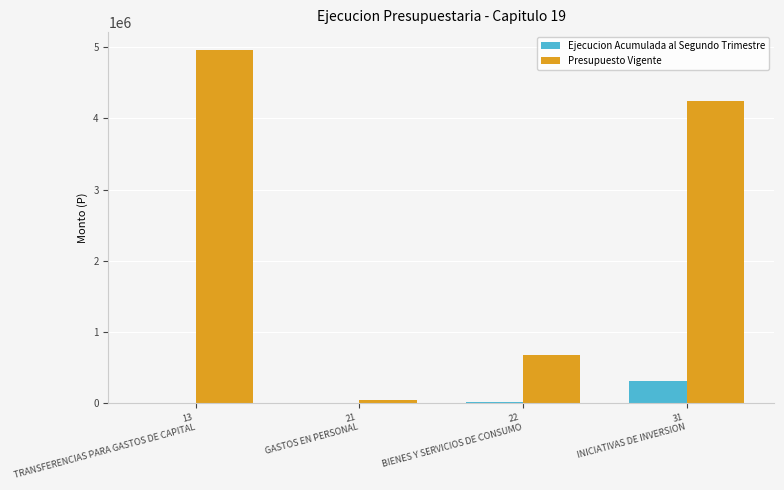

Which series has the largest total across all categories?

Presupuesto Vigente